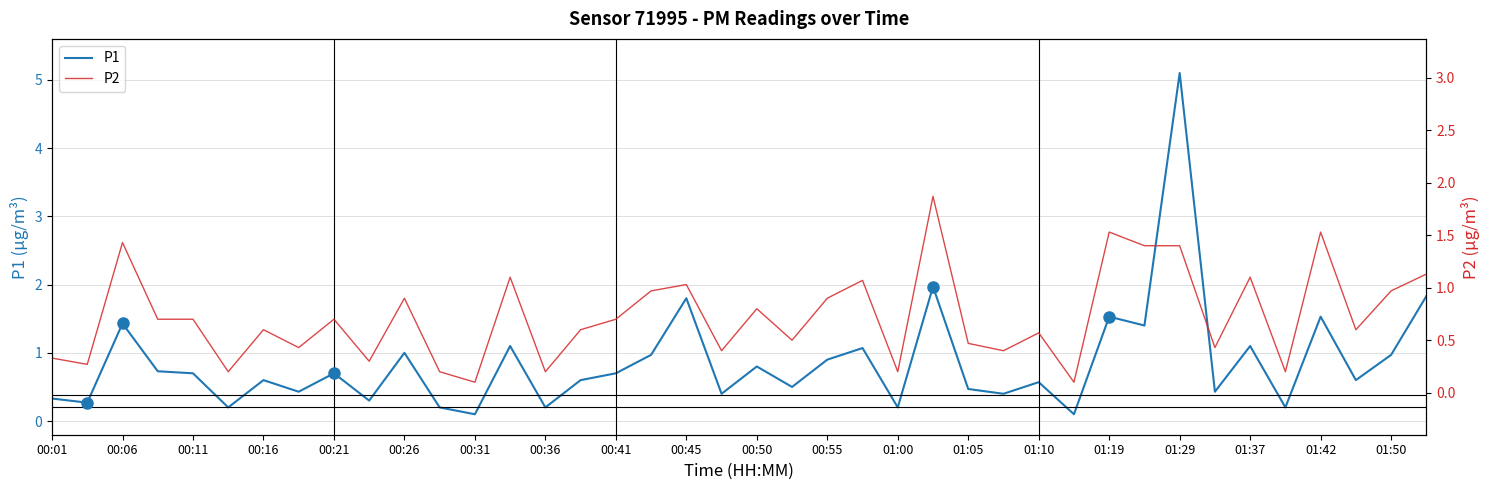

The value of P1 at 00:55 is 1.3. True or false?

False